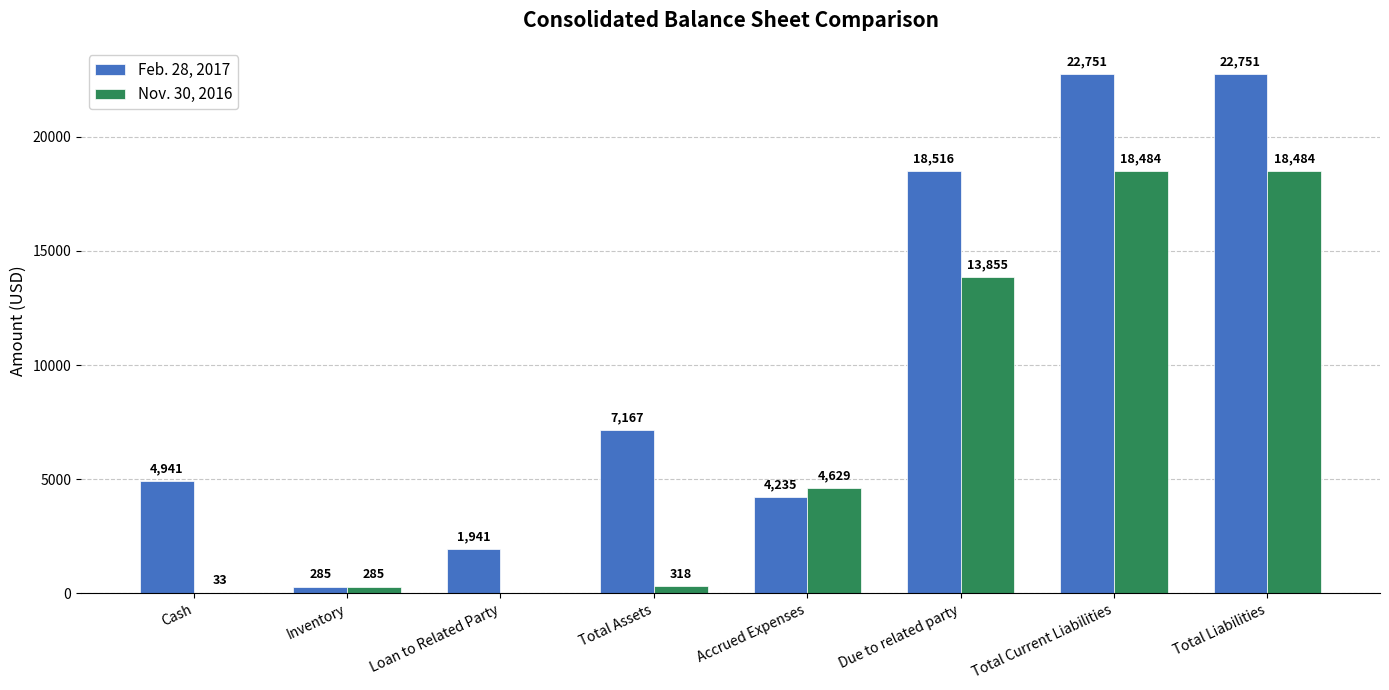

How many groups of bars are there?

8